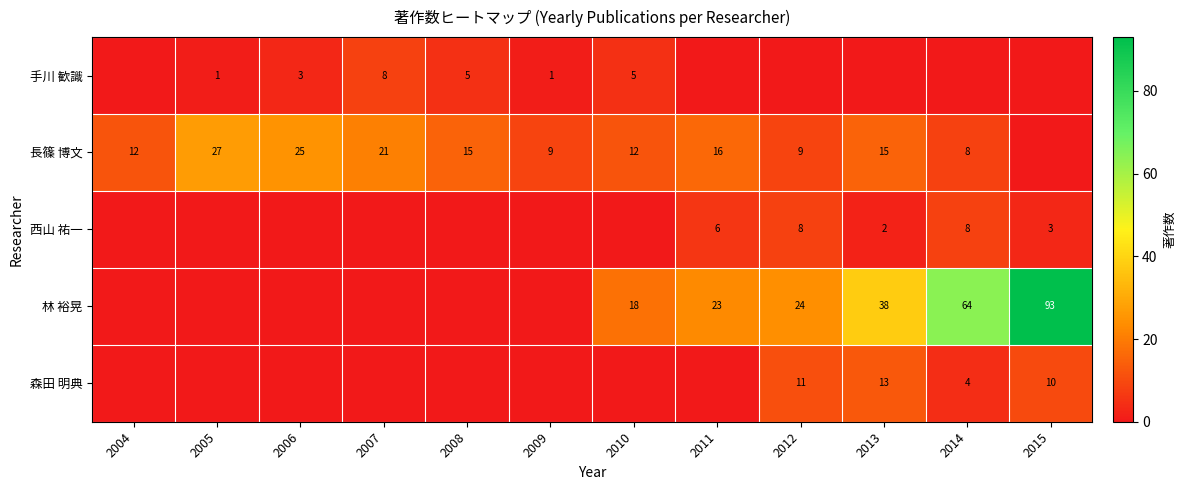

True or false: 手川 歓識 has a value of 3 at 2006.

True